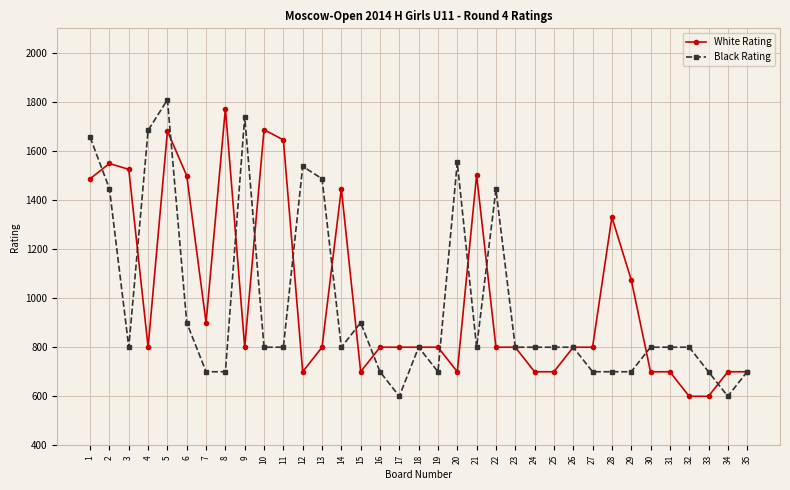

Rank the series by their maximum value, from highest to lowest.

Black Rating, White Rating